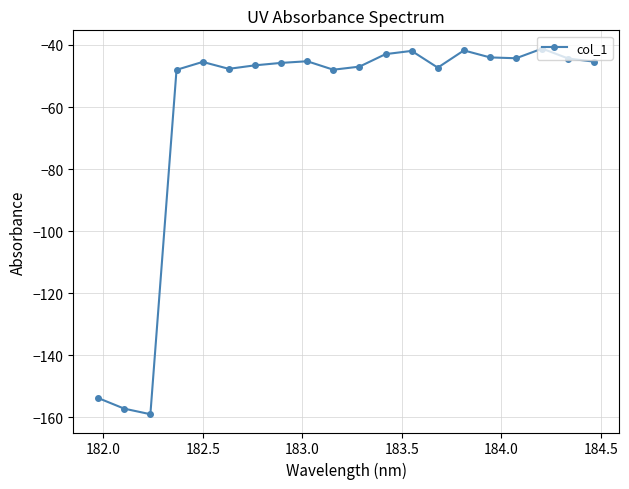

True or false: there are more than 2 points higher than both neighbors.

True